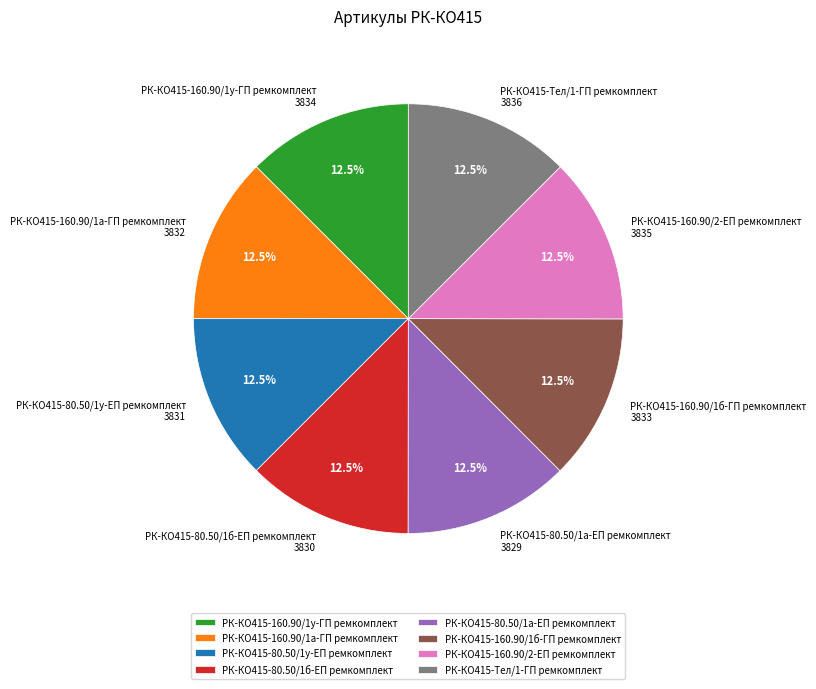

Is there any slice that represents more than half of the pie?

No